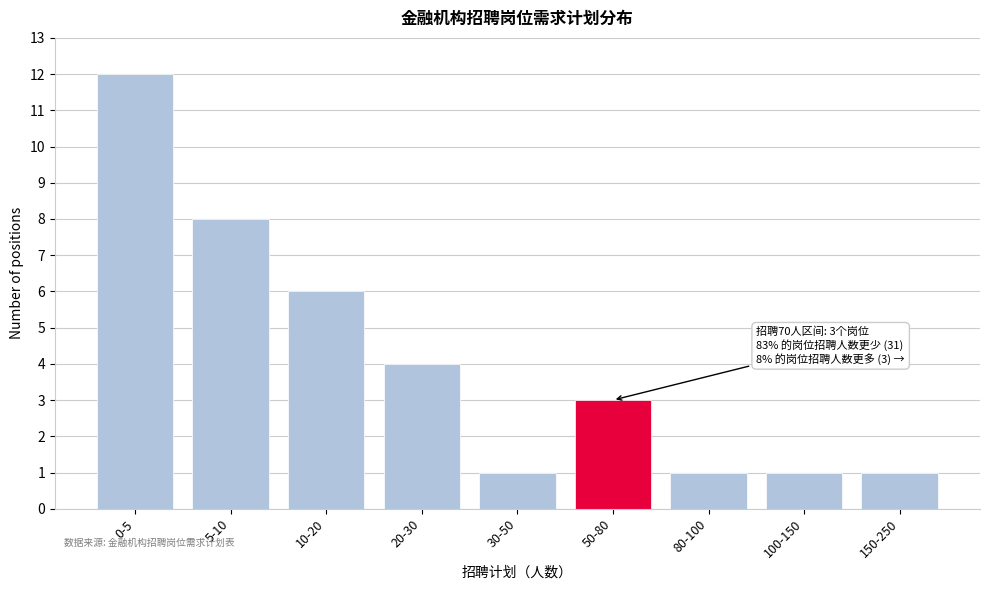

Reading left to right, transcribe all the data shown in this chart.

12	8	6	4	1	3	1	1	1